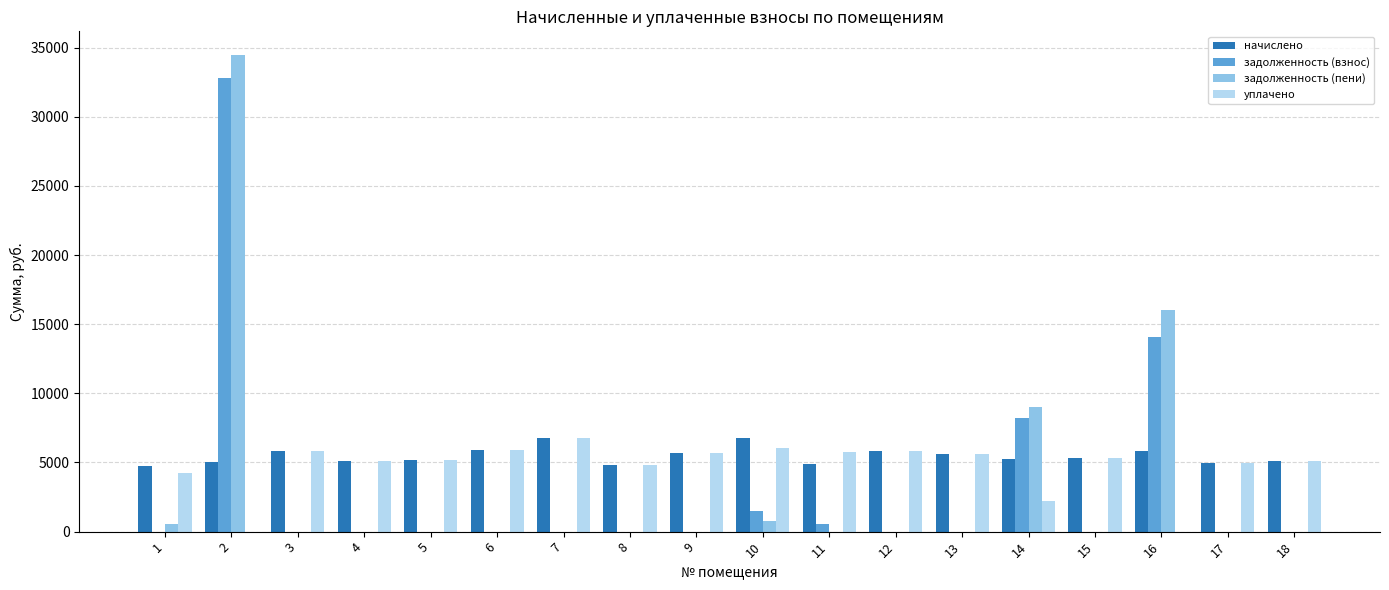

Are the bars grouped side by side (vs. stacked)?

Yes